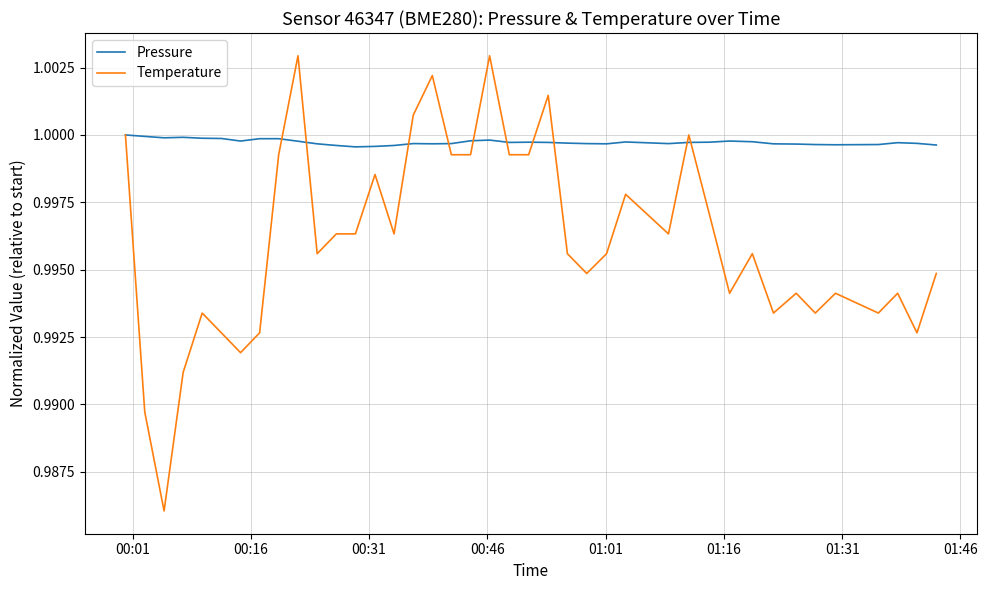

True or false: Pressure has more than 1 interior local peaks.

True